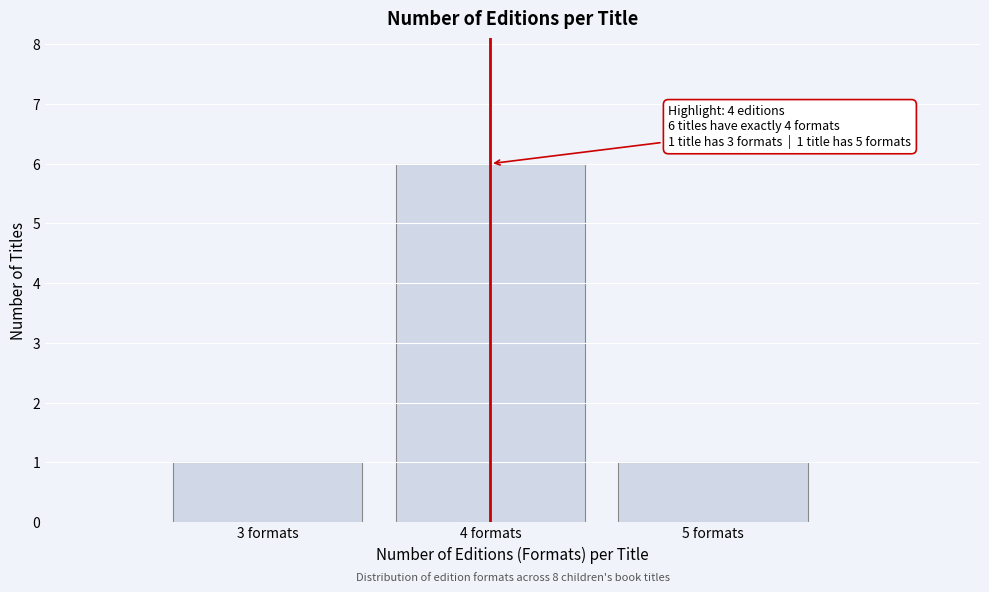

Over which range of the x-axis is the bar tallest?

3.5 to 4.5